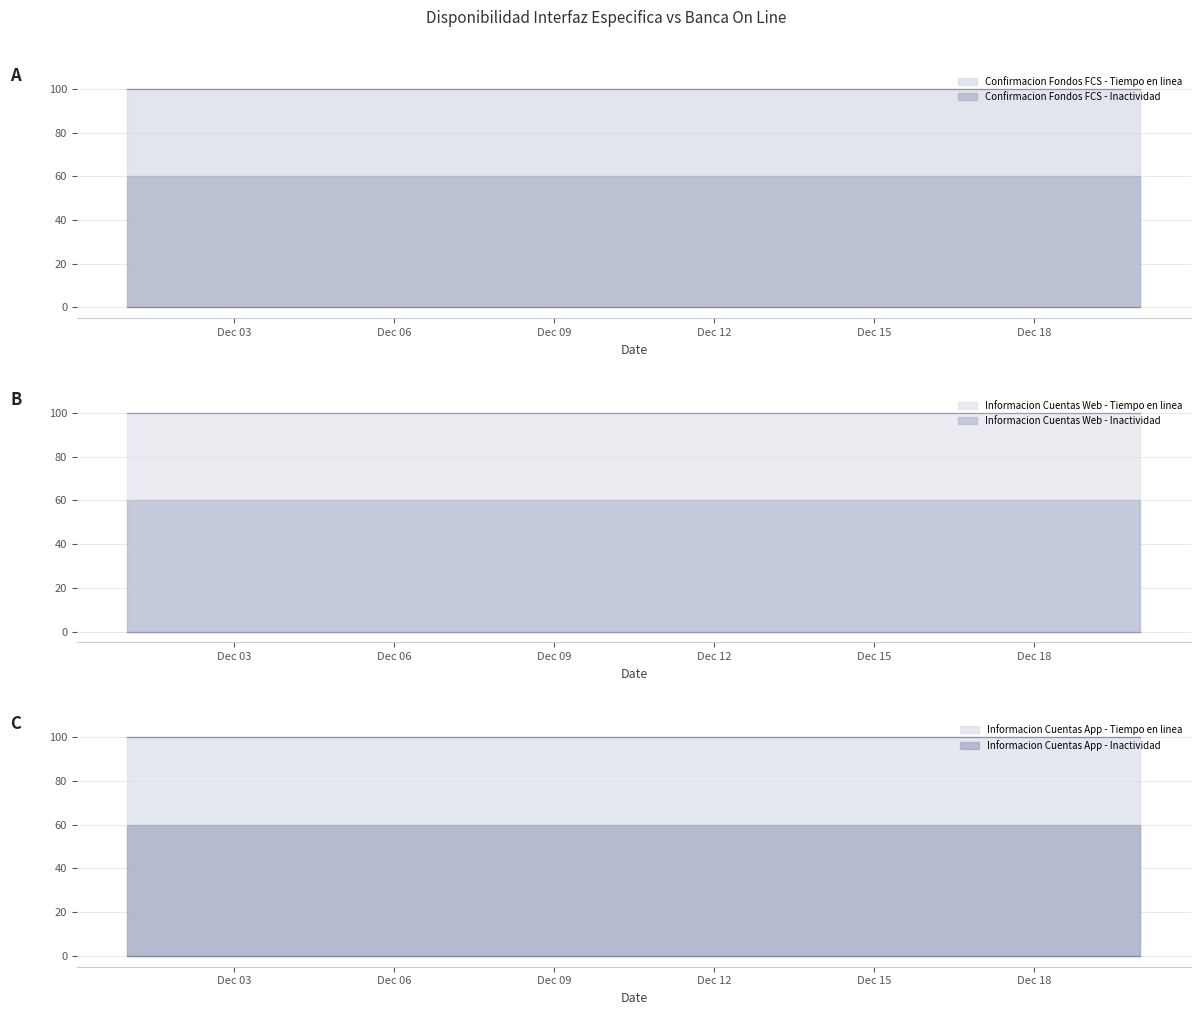

What is the minimum value for Confirmacion Fondos FCS - Tiempo en linea?

100